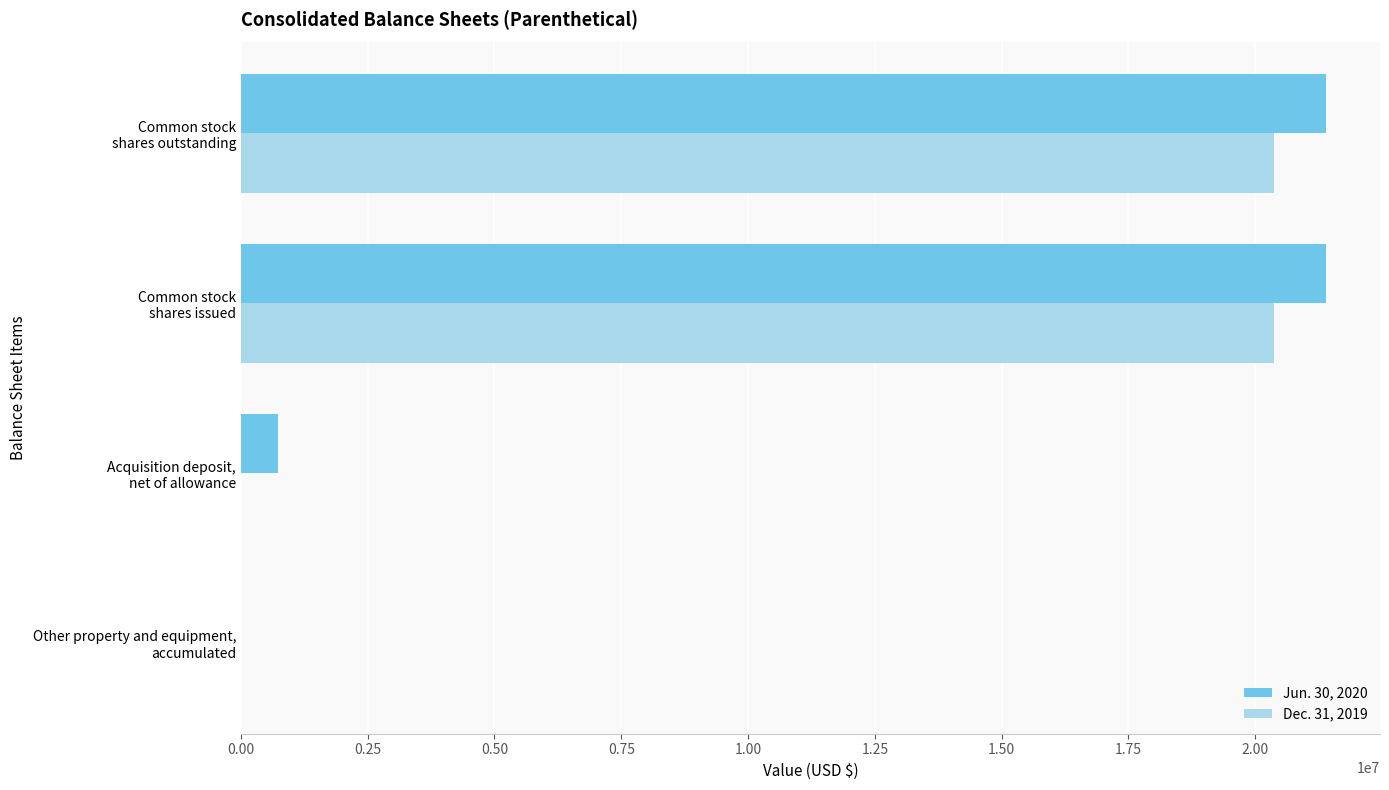

What is the greatest value displayed?

21392277